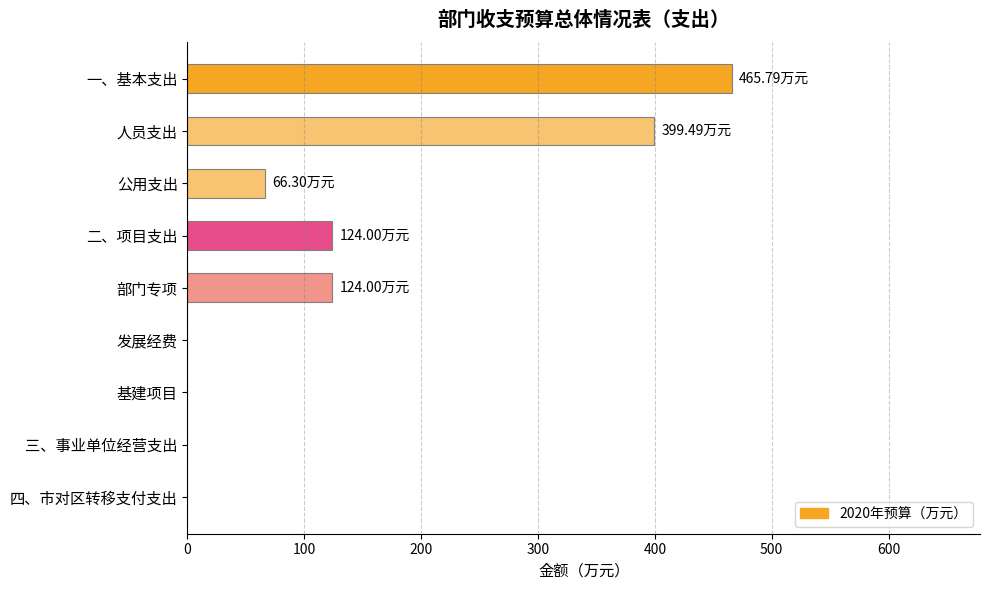

Which label corresponds to the largest value in the chart?

一、基本支出